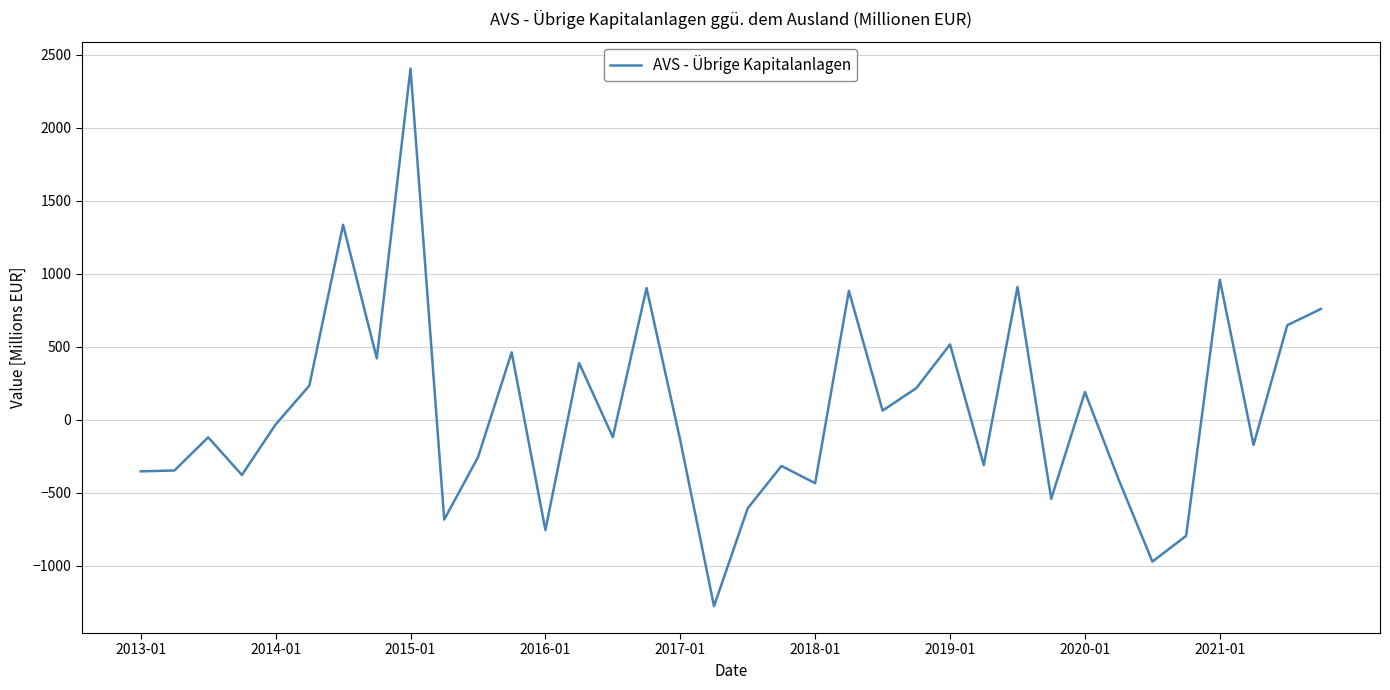

Does the chart have visible grid lines?

Yes